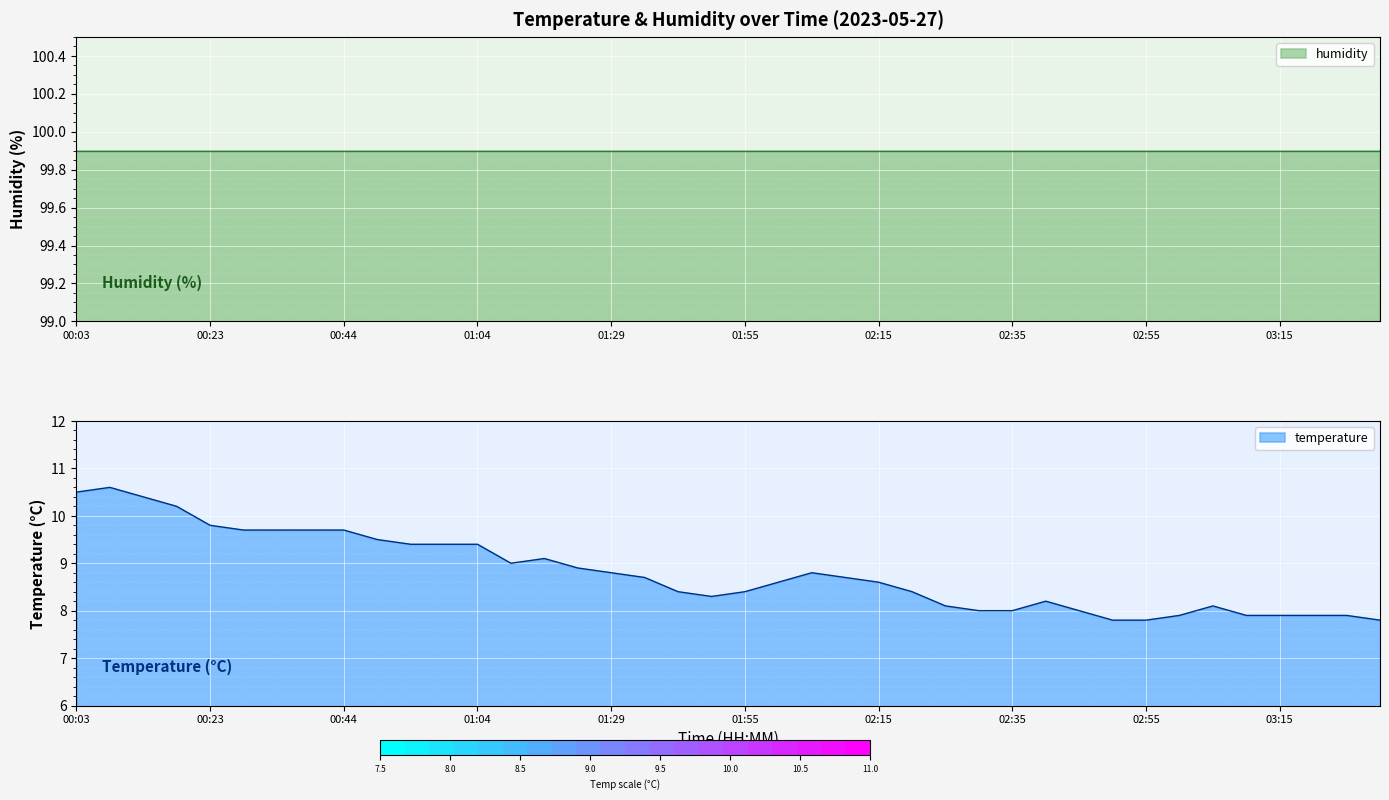

What is the value of the 25th point from the left?

8.6